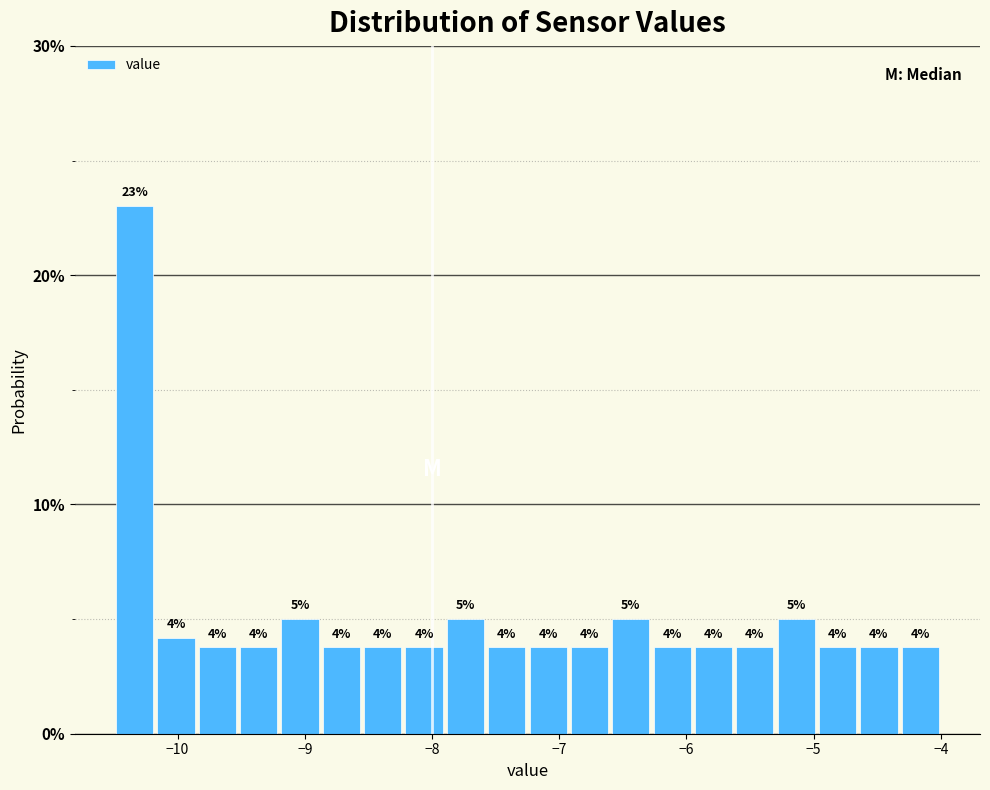

Around what value on the x-axis is the tallest bar? Give the approximate position of its centre, as read against the axis.

-10.3